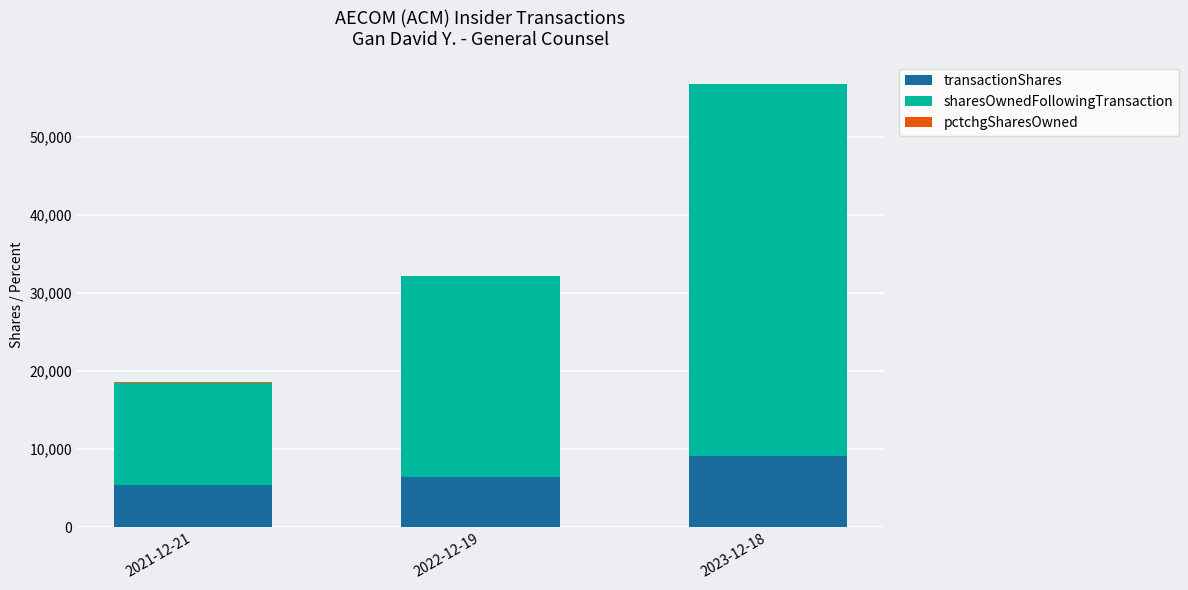

The value of transactionShares at 2023-12-18 is 12254. True or false?

False